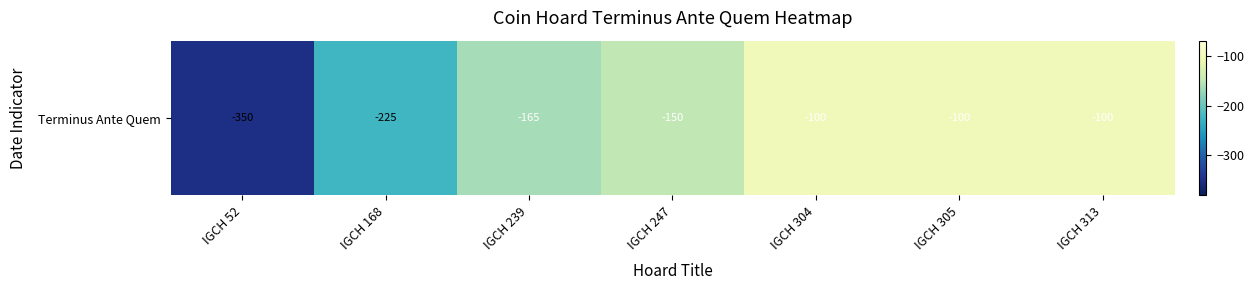

Is it true that the value at IGCH 239 is -165?

True